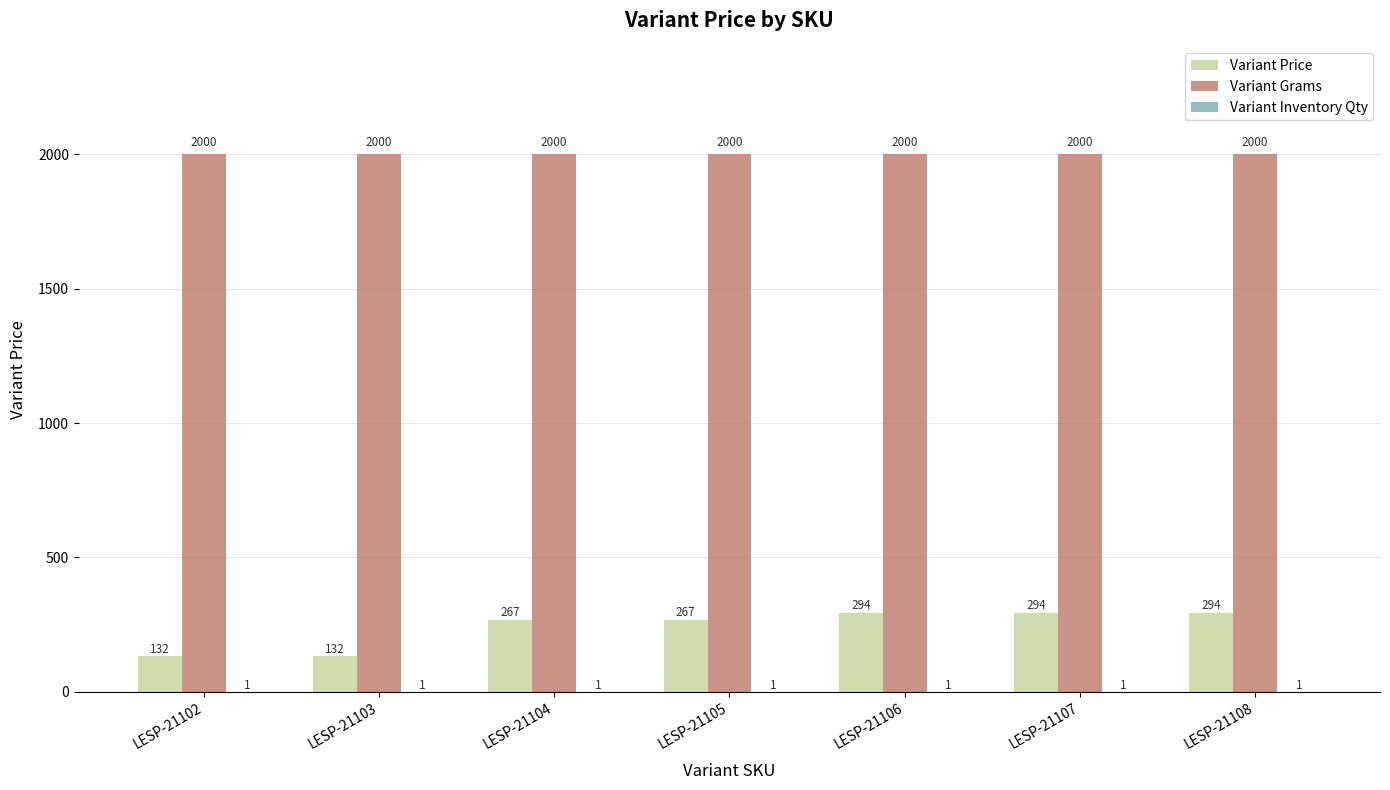

The value of Variant Grams at LESP-21103 is 2000. True or false?

True